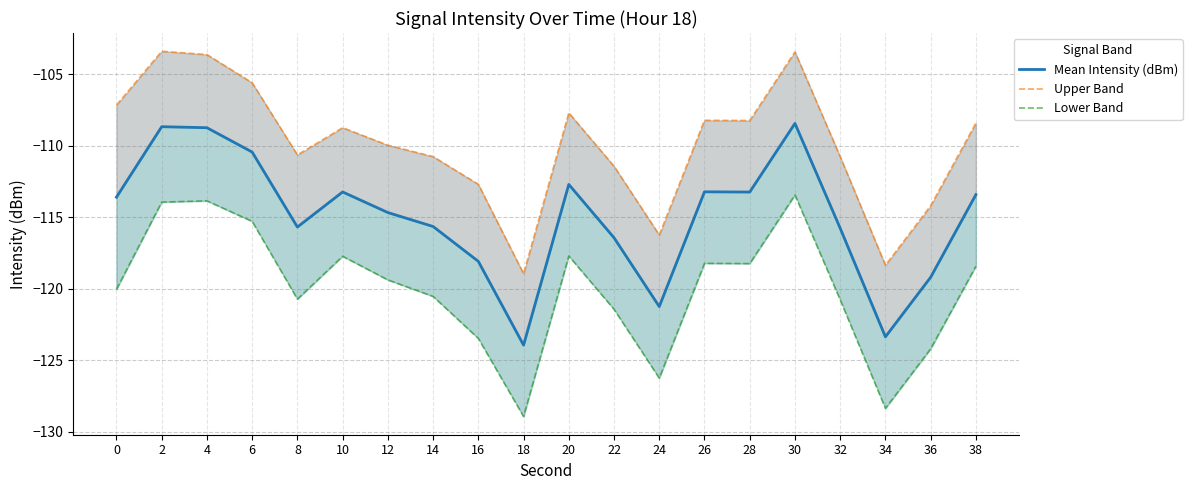

What is the value of the Mean Intensity (dBm) point at the 20th from the left?

-113.4